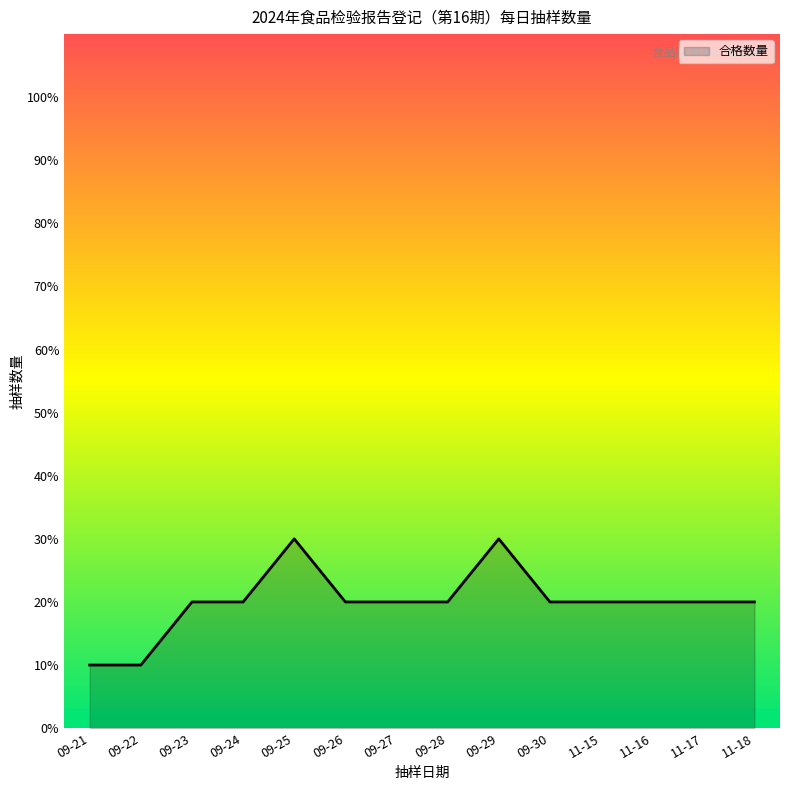

What is the ratio of the value at 09-23 to the value at 09-24?

1.0